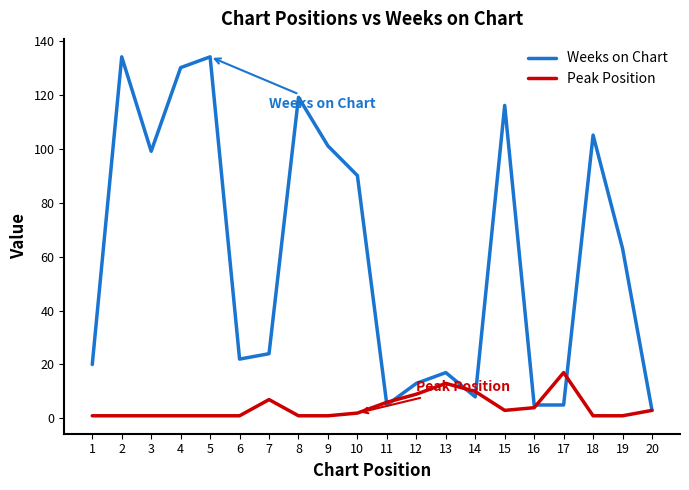

At which label does Peak Position reach its peak?

17